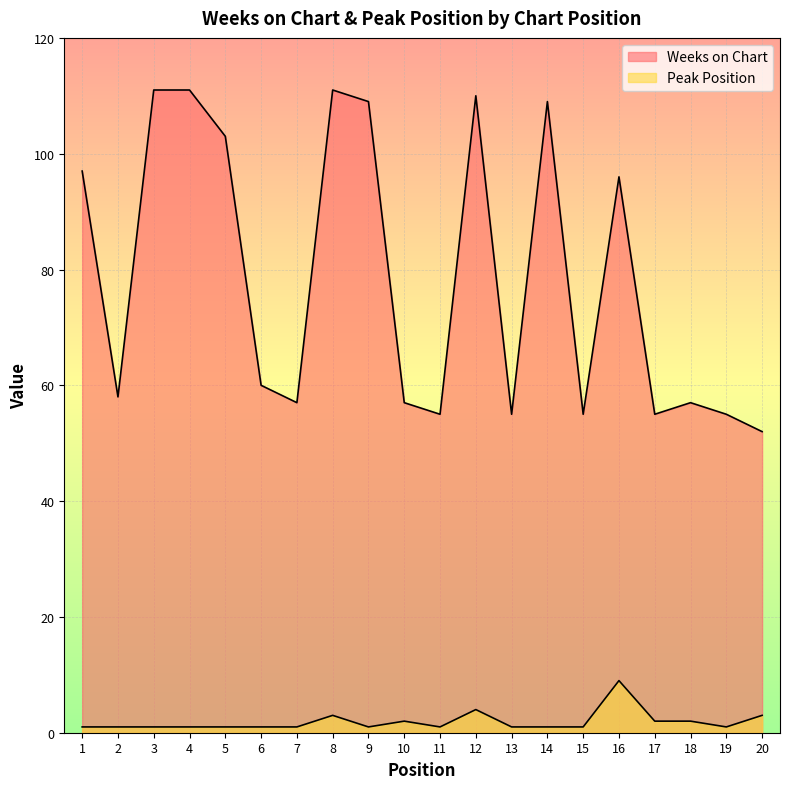

At which category does the chart reach its minimum across all series?

1